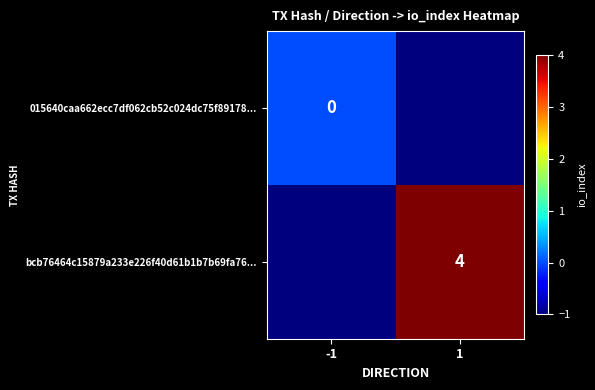

How many series are shown in this chart?

2